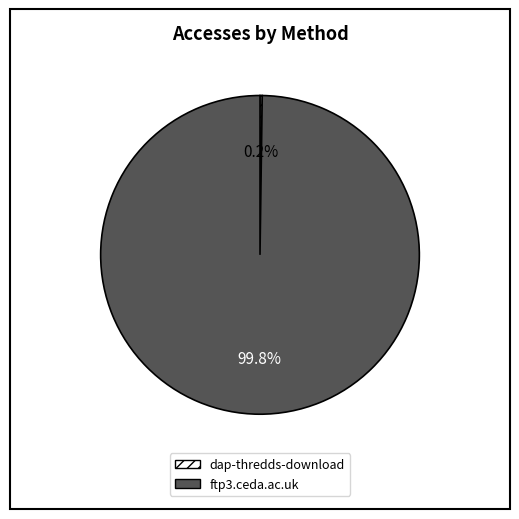

To the nearest percent, what percentage of the pie is ftp3.ceda.ac.uk?

100%